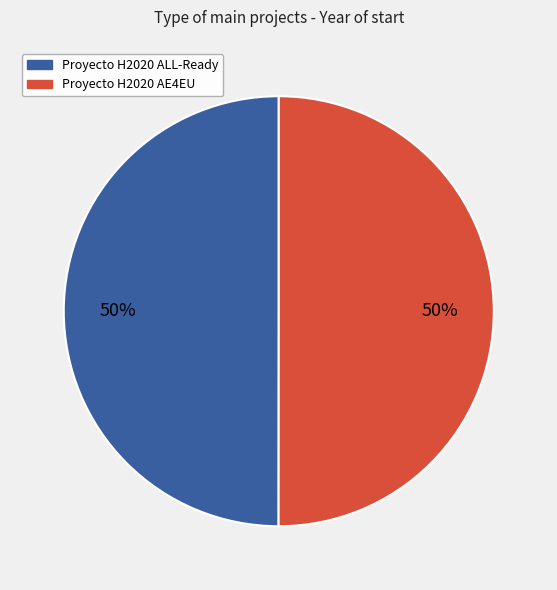

How many slices are in this pie chart?

2